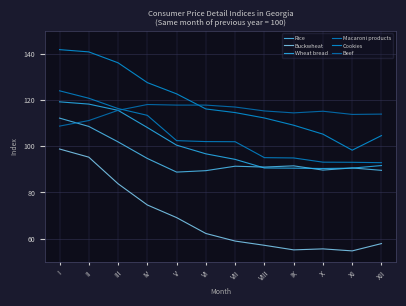

How many interior local peaks does the Buckwheat series have?

1